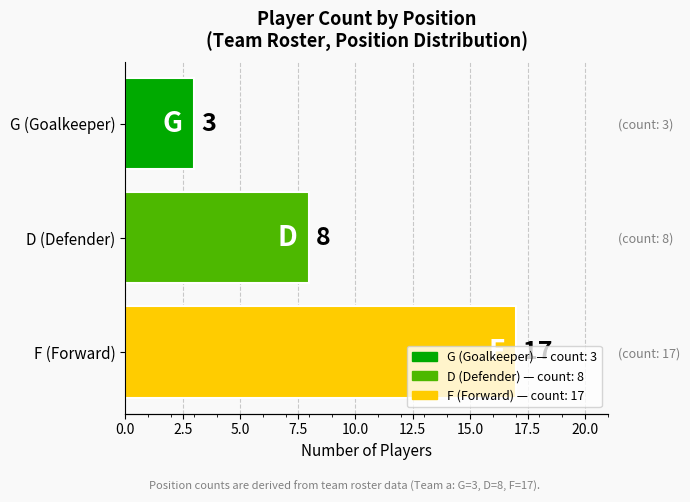

What is the value of the 1st bar from the left?

3